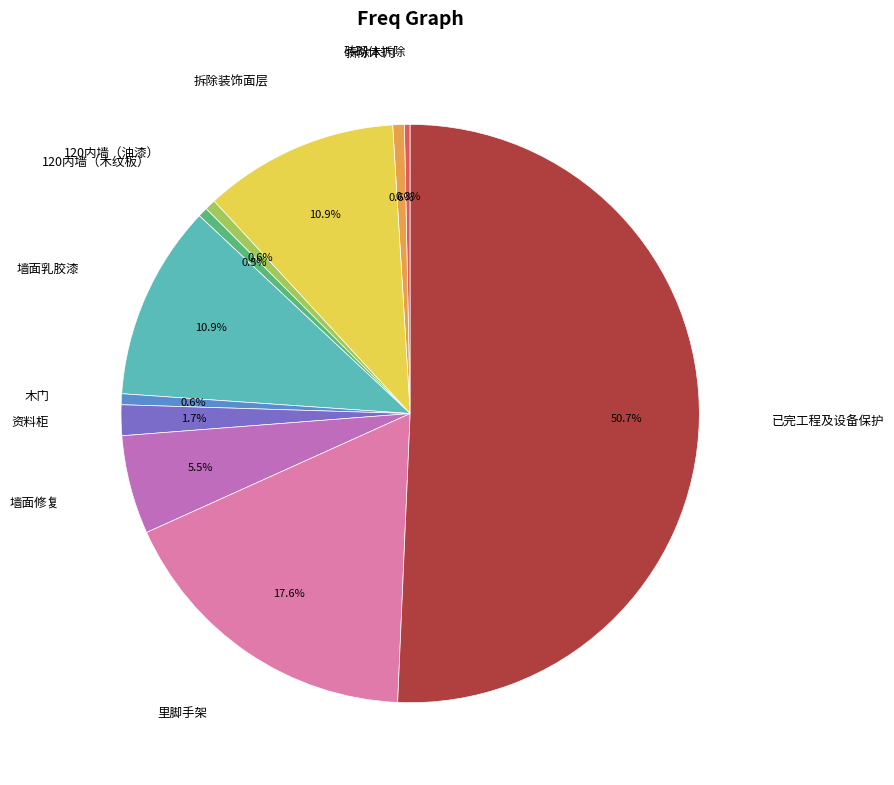

Does 120内墙（木纹板） account for over 50% of the chart?

No